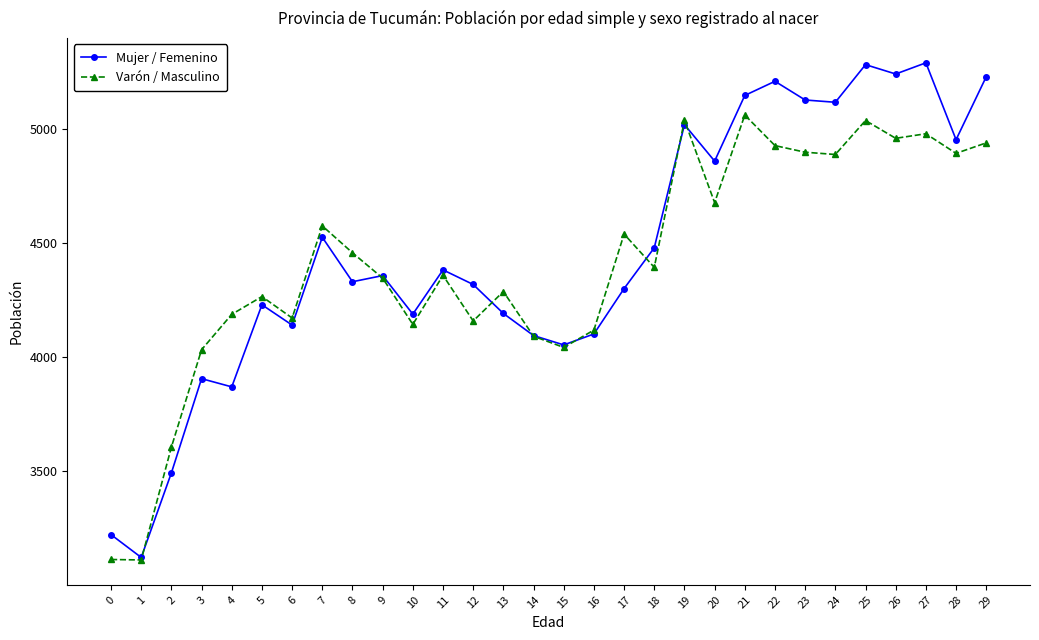

What is the total value across all series at 13?

8478